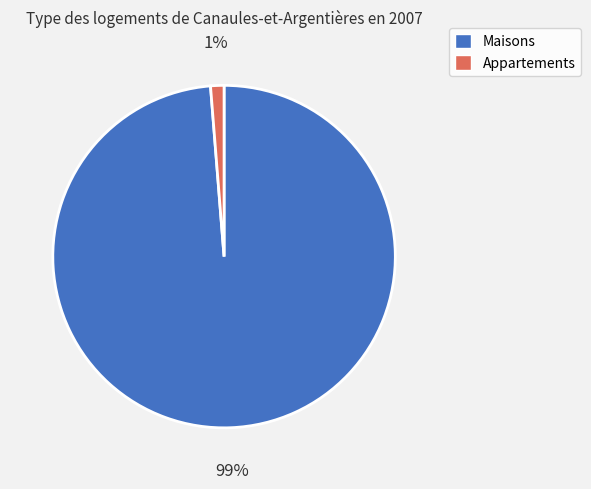

To the nearest percent, what is the average slice percentage?

50%